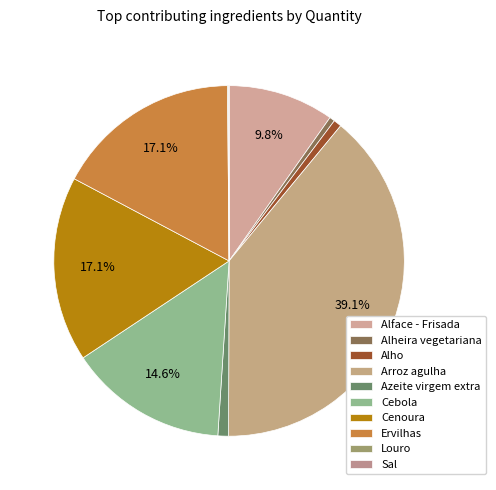

Is there a majority slice in this chart?

No